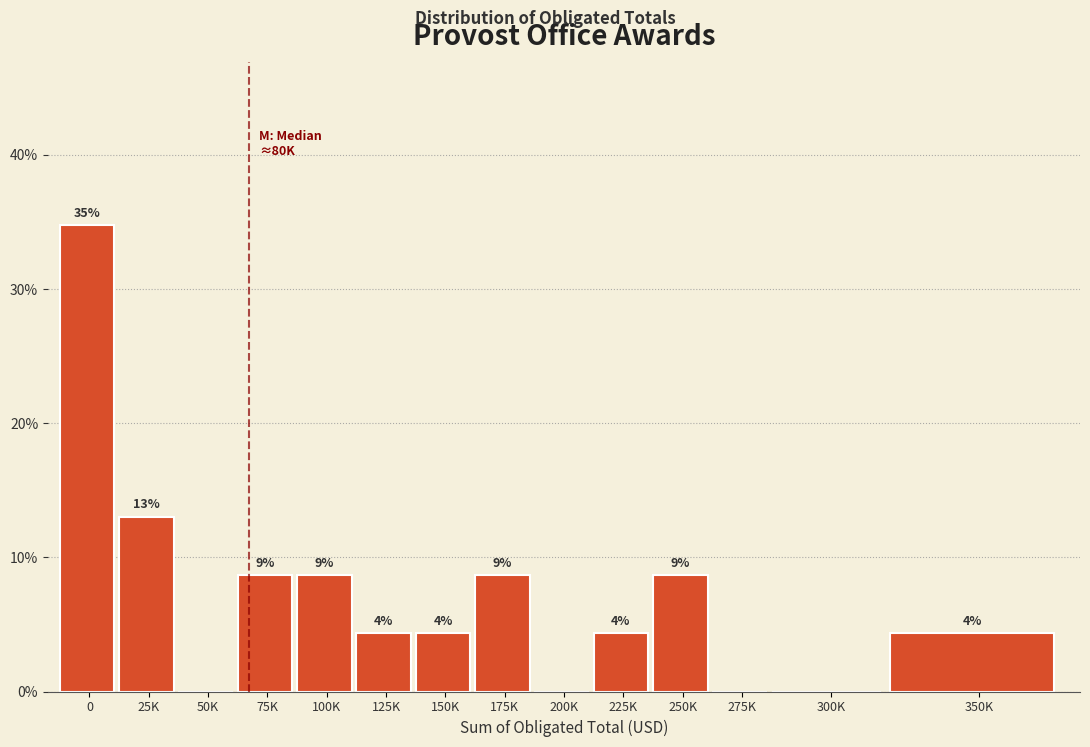

Are the bars horizontal?

No